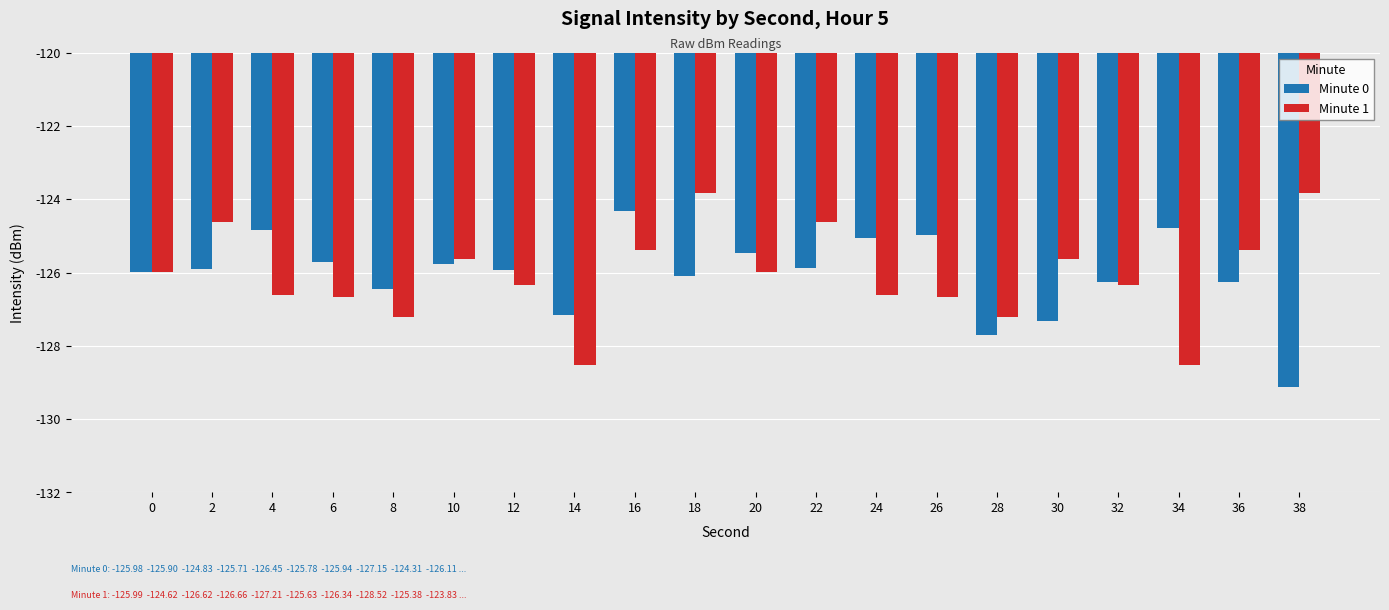

What are all the series names shown in the legend?

Minute 0, Minute 1